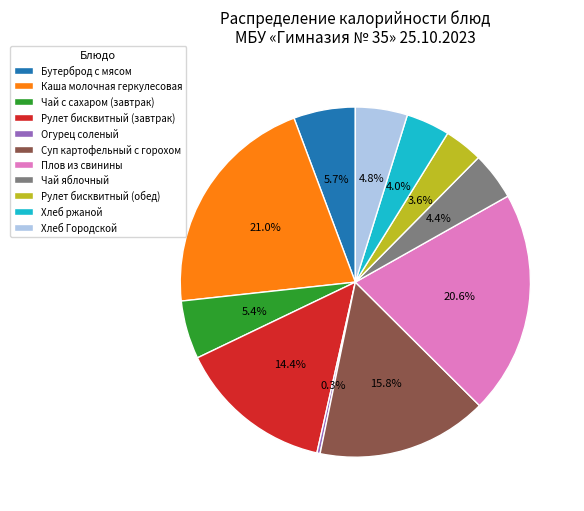

Count the number of slices in the pie.

11